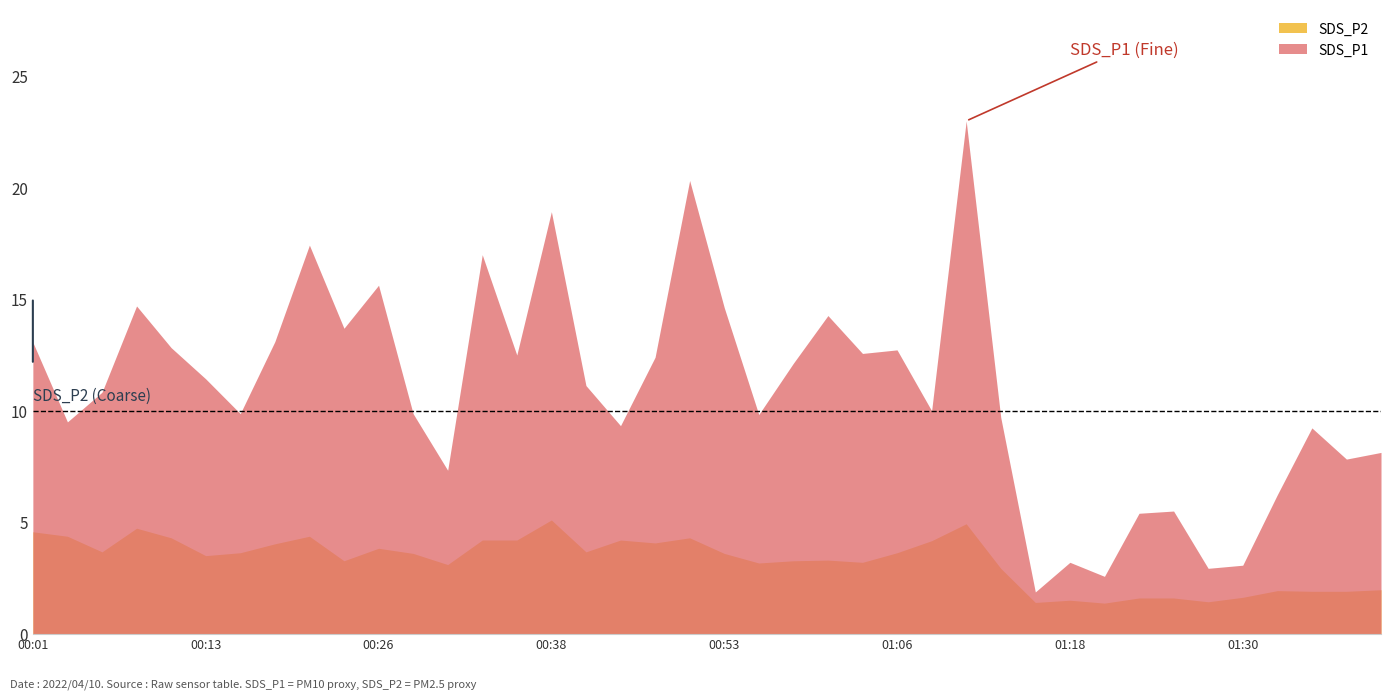

The SDS_P1 series shows 18.5 at 00:06. True or false?

False